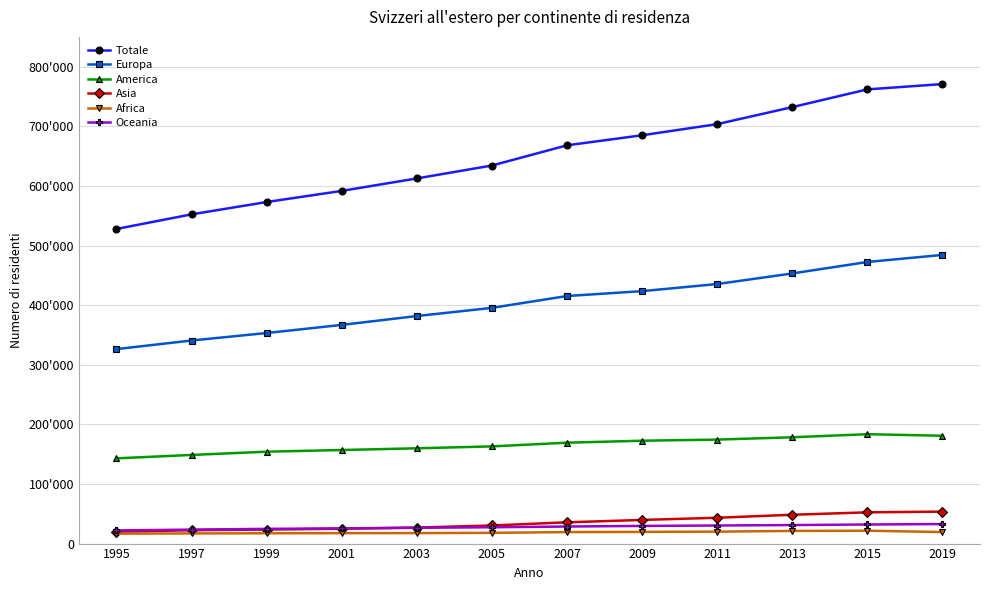

Does the chart have visible grid lines?

Yes